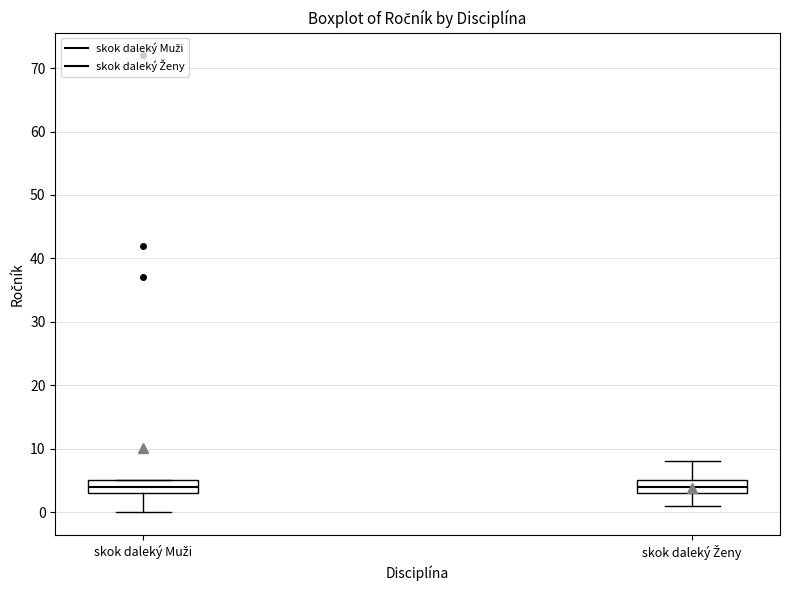

Reading left to right, transcribe this box plot: for each box, give where its median line is, the range the box spans, and where its two whiskers end, as read against the y-axis. The values are not printed on the chart, so give them approximately, as read against the axis.

skok daleký Muži: median 4, box 3 to 5, whiskers 0 to 5
skok daleký Ženy: median 4, box 3 to 5, whiskers 1 to 8